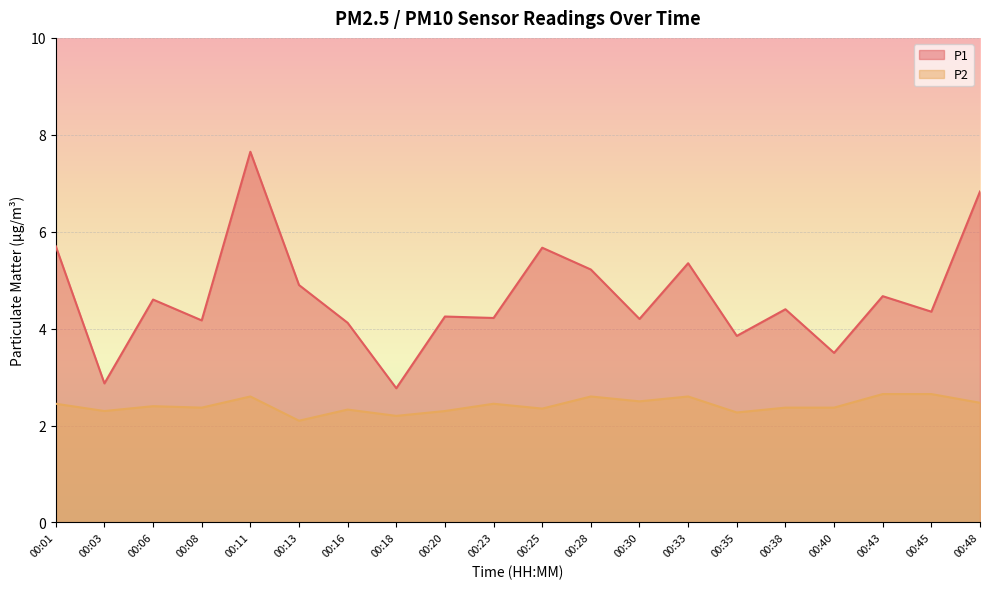

At which label does P1 first exceed 4?

00:01